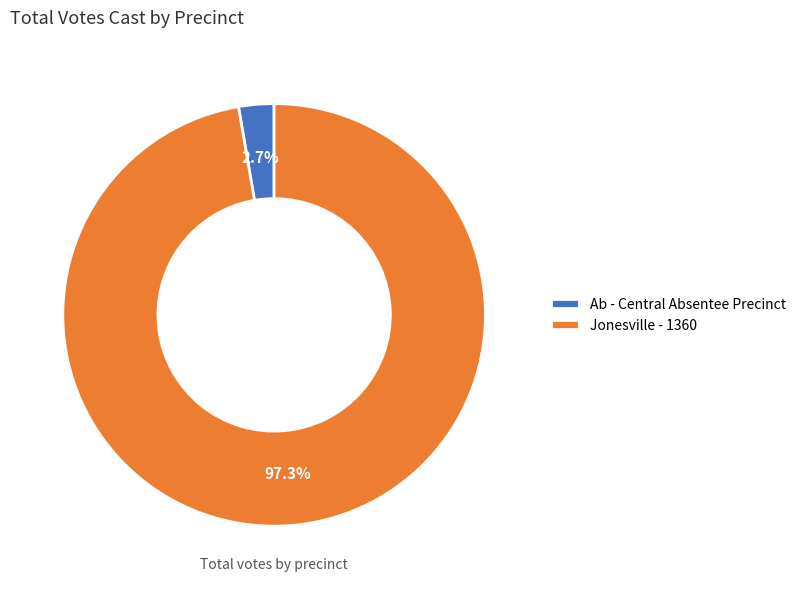

Does Jonesville - 1360 account for over 50% of the chart?

Yes